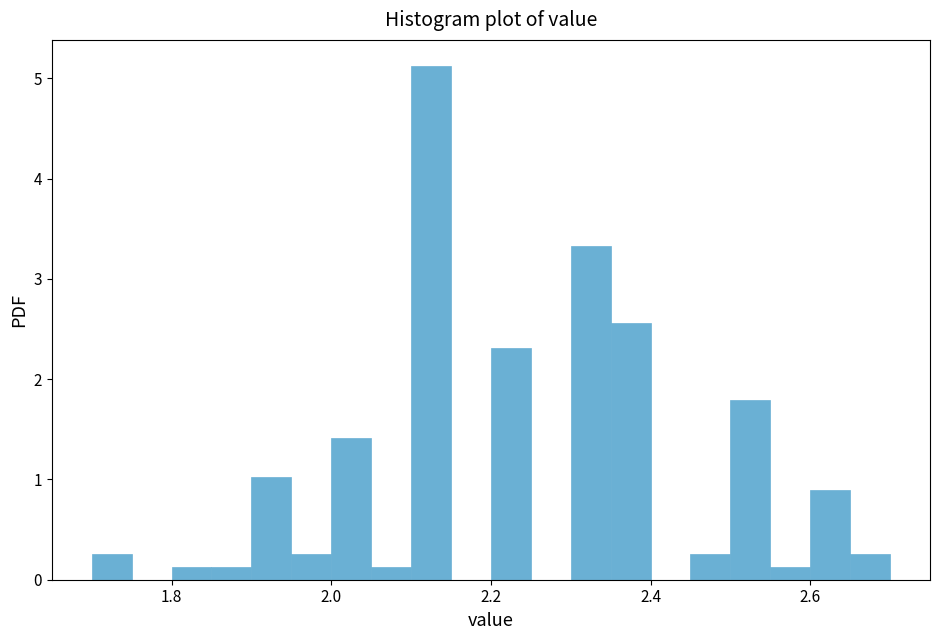

Read against the x-axis, roughly where is the centre of the tallest bar?

2.12